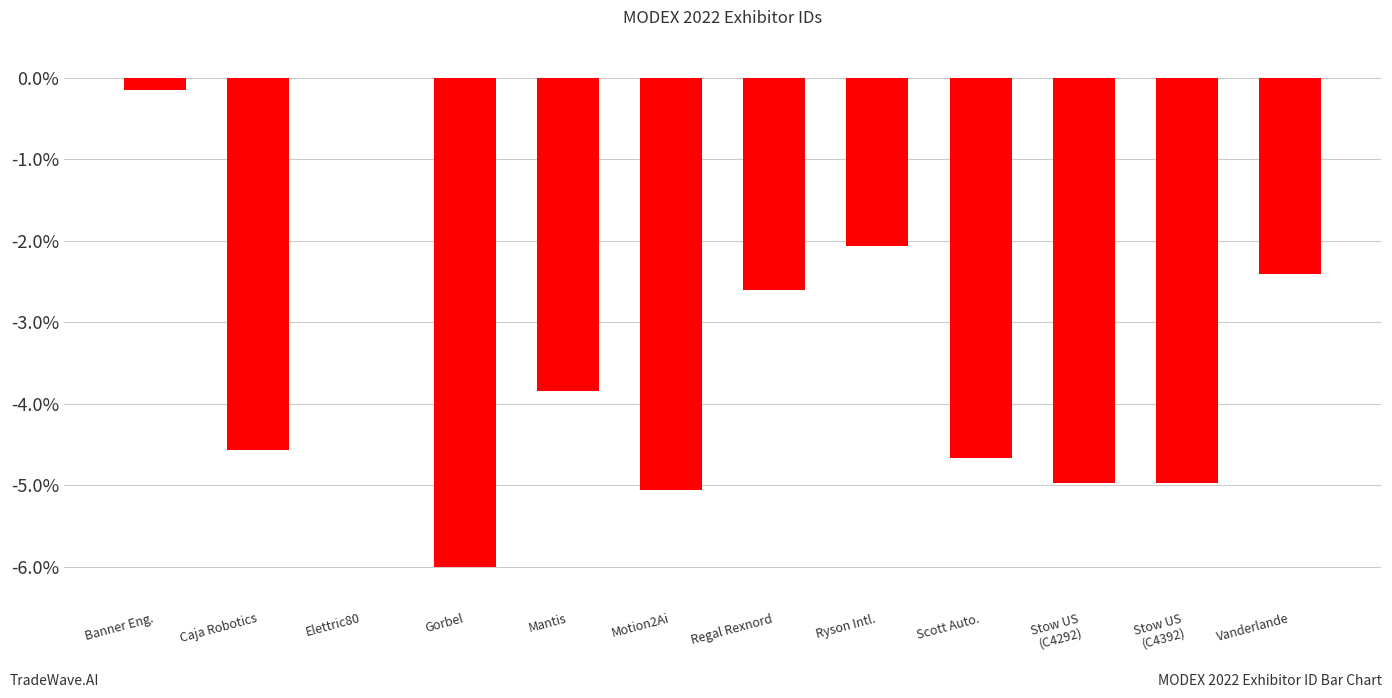

Between Stow US
(C4292) and Gorbel, which is larger?

Stow US
(C4292)